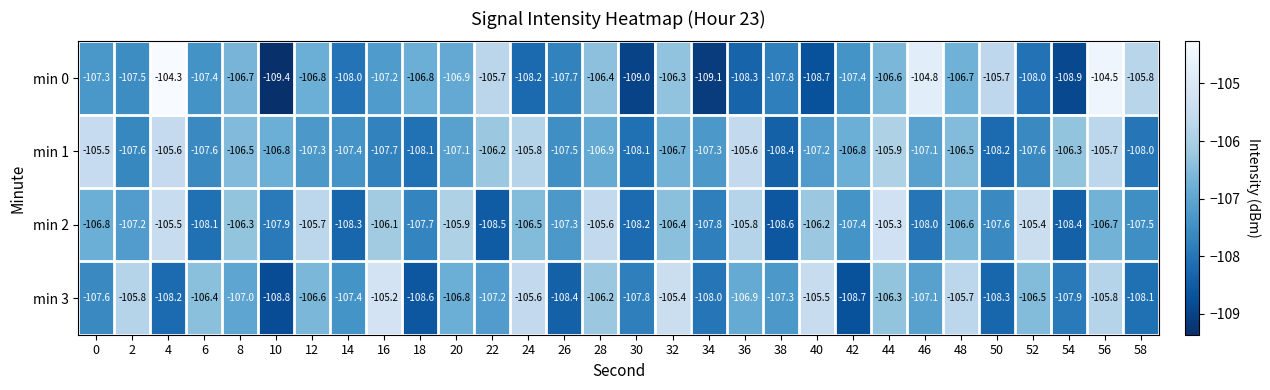

Which series has the widest spread of values?

min 0